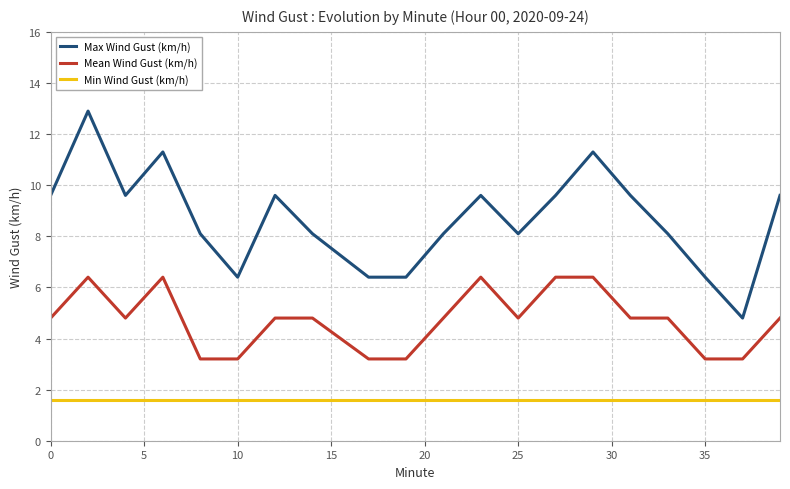

Which series has the largest total across all categories?

Max Wind Gust (km/h)